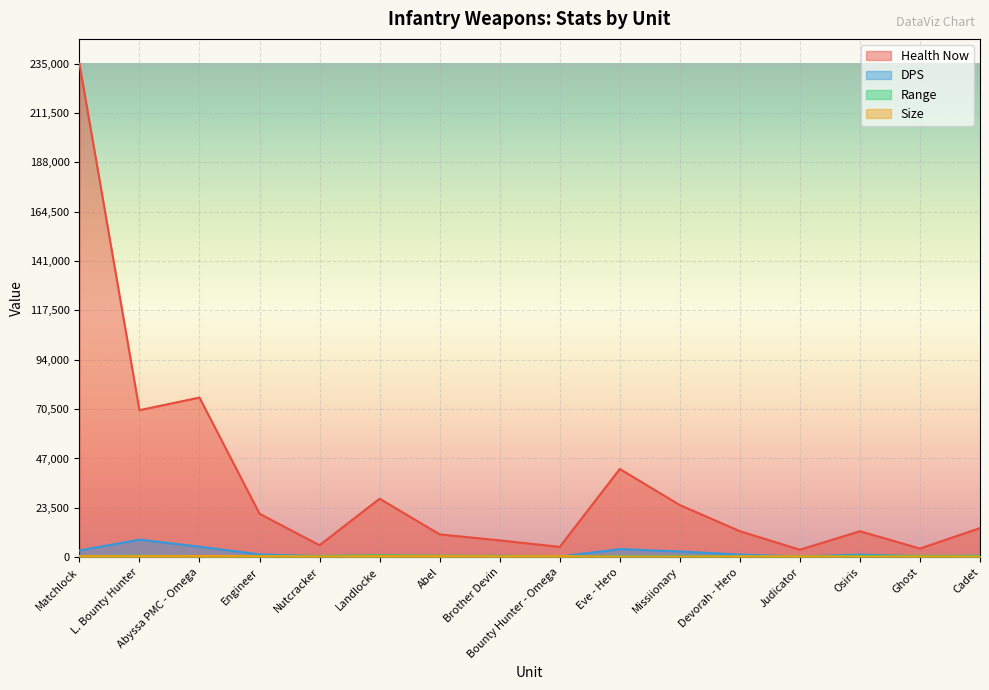

Rank the series by their maximum value, from lowest to highest.

Size, Range, DPS, Health Now